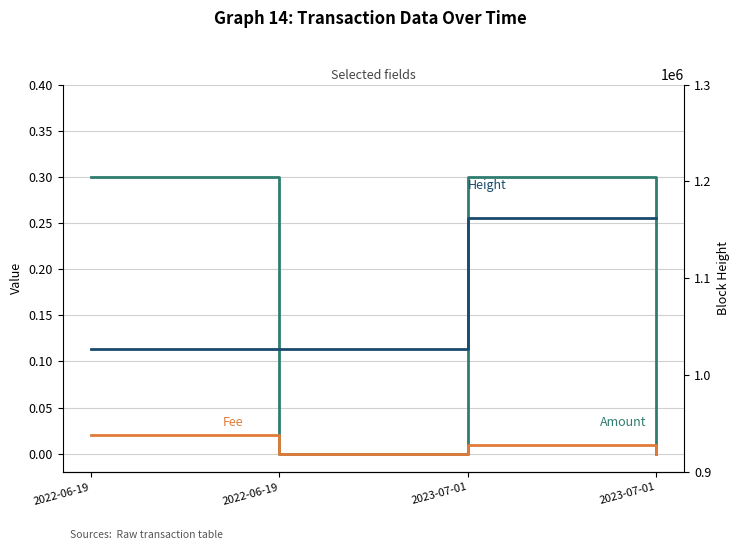

What is the greatest value displayed?

1162666.0